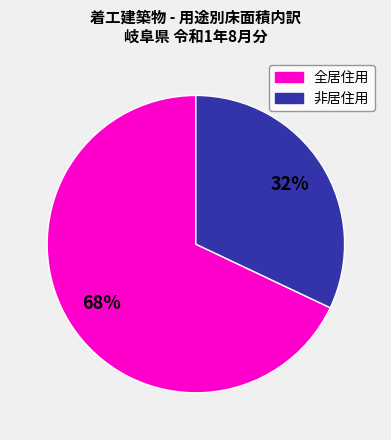

To the nearest percent, what is the average slice percentage?

50%